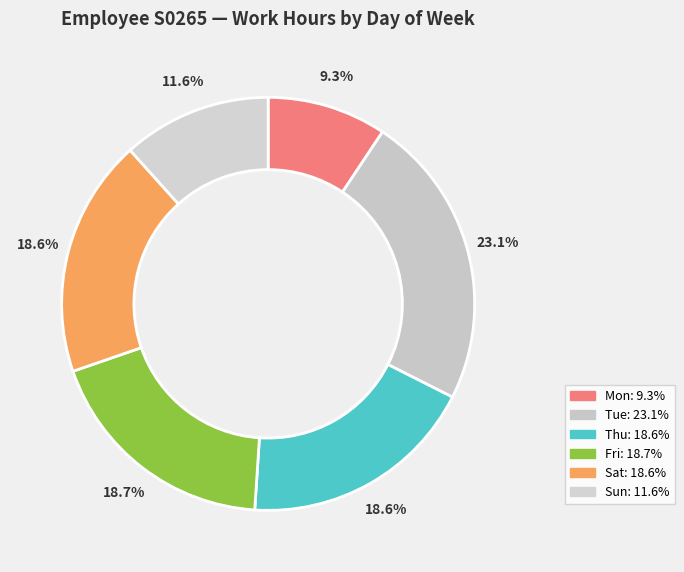

Count the number of slices in the pie.

6